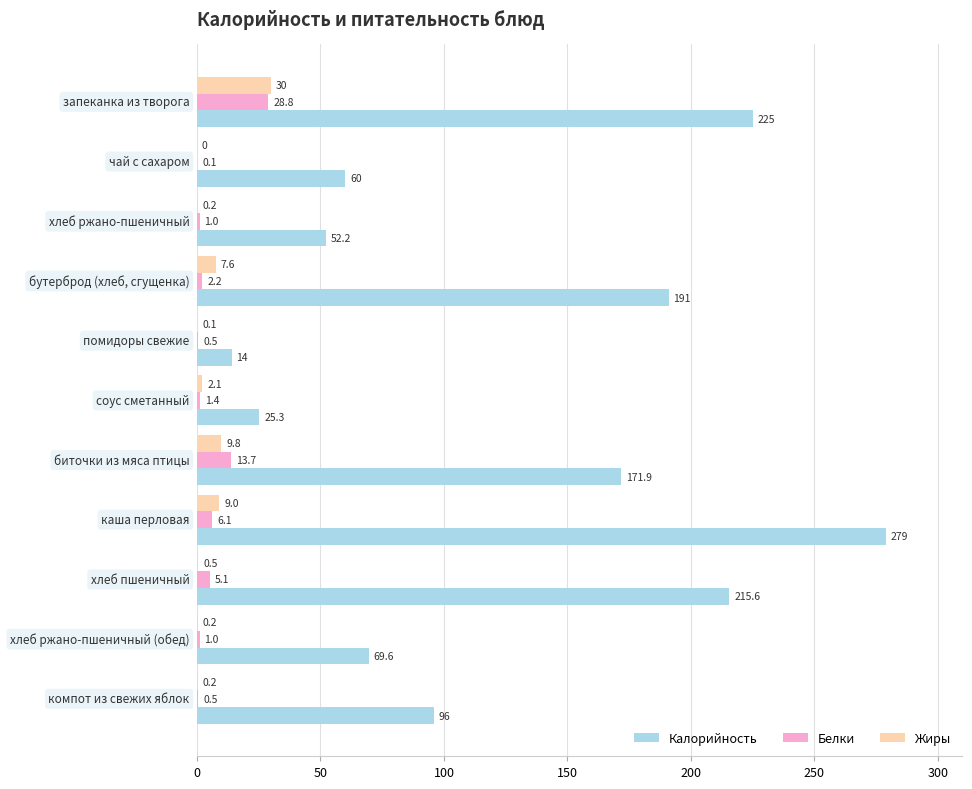

What is the sum of all Жиры values?

59.7